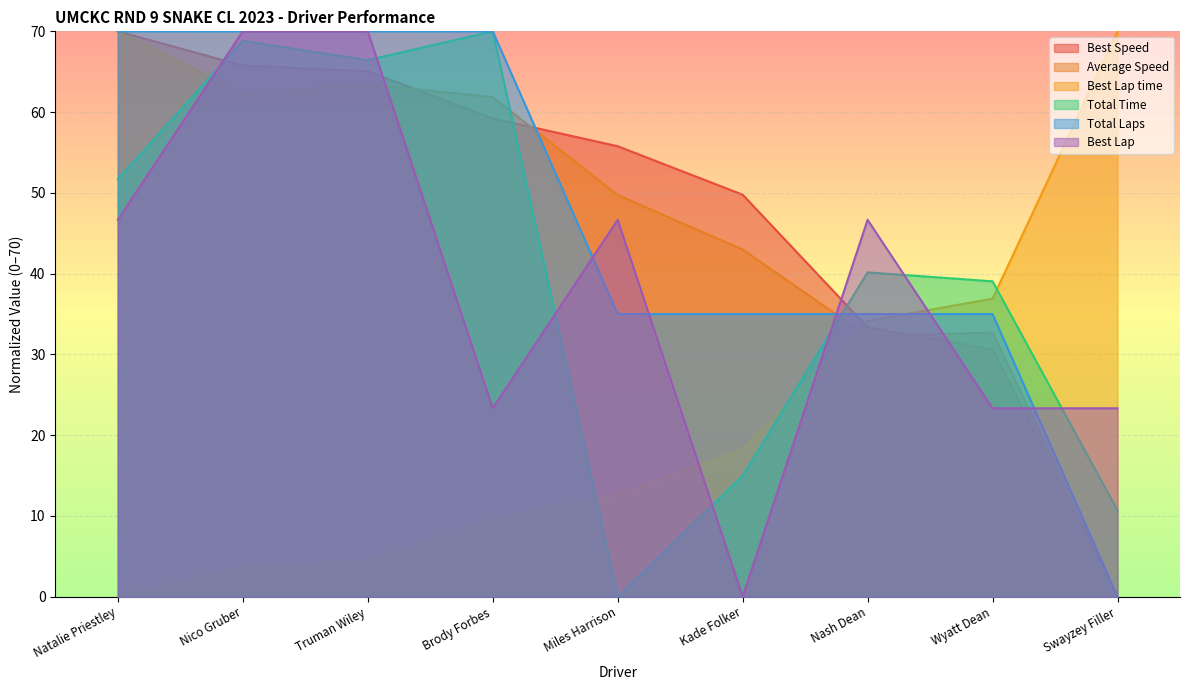

Which category has the lowest value across all series?

Swayzey Filler